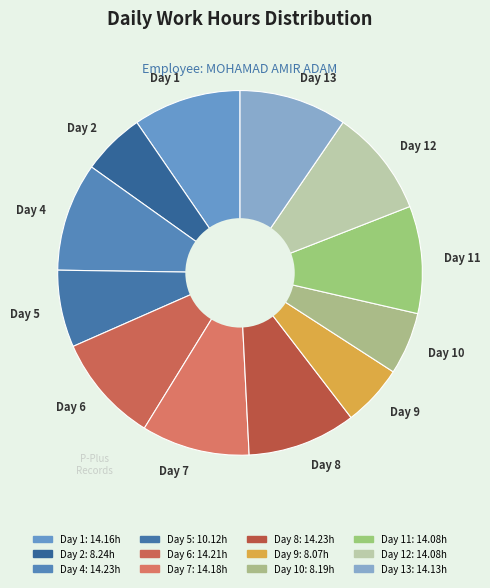

Is there a majority slice in this chart?

No